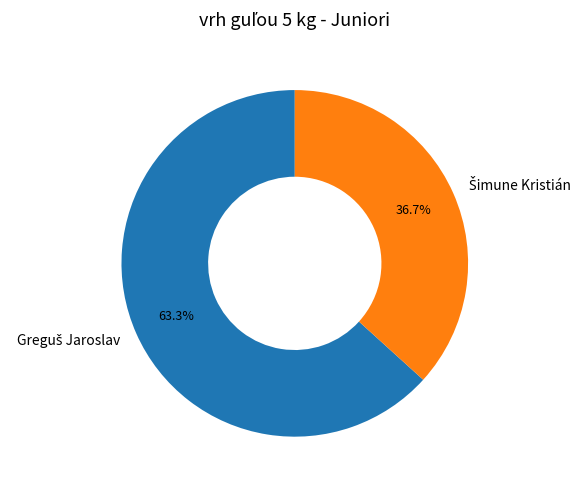

Is there a majority slice in this chart?

Yes